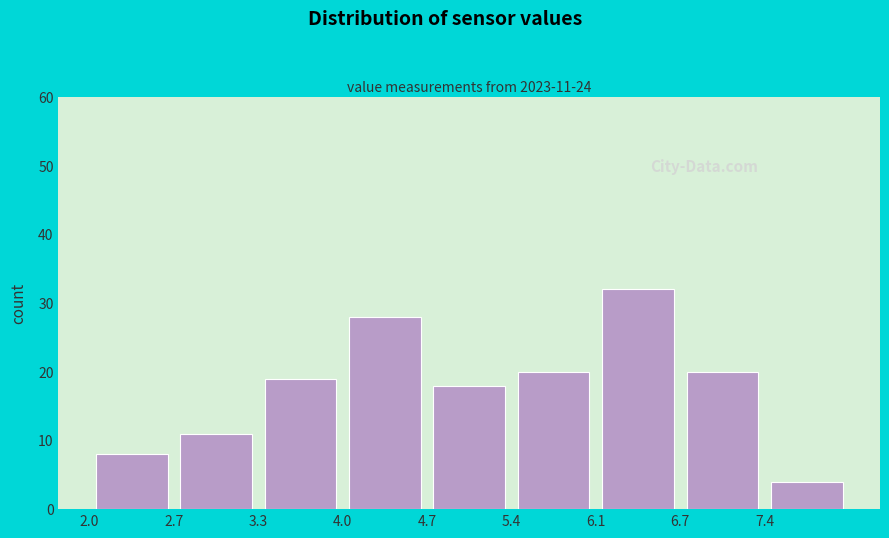

Over which range of the x-axis is the bar tallest?

6.06 to 6.74